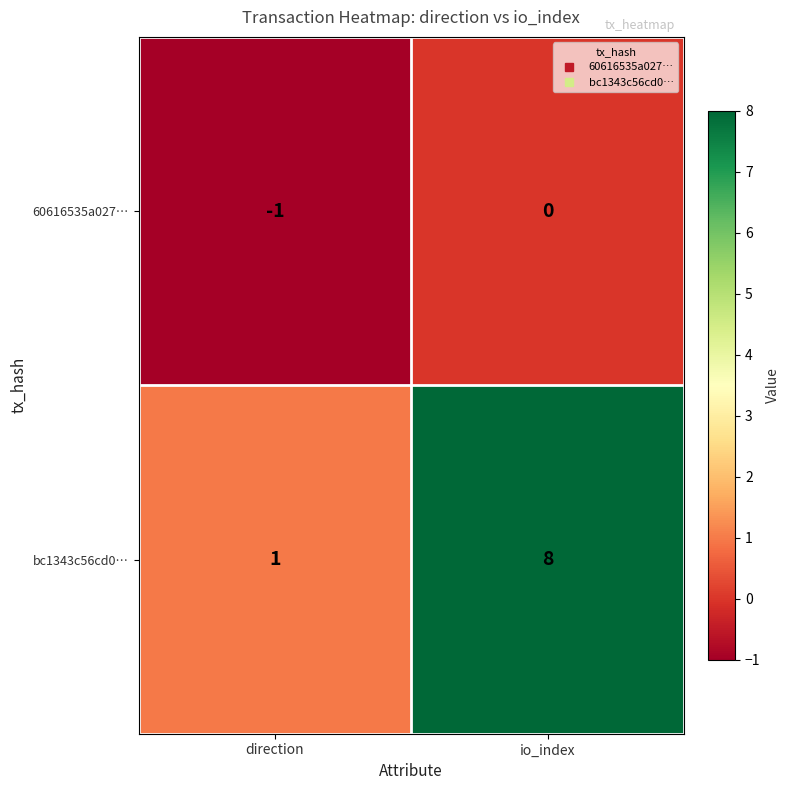

Which series has the largest total across all categories?

bc1343c56cd0…